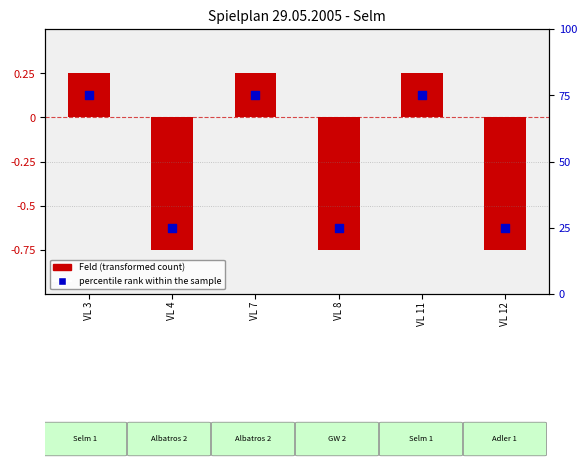

Which series has the largest total across all categories?

Feld rank within Uhrzeit